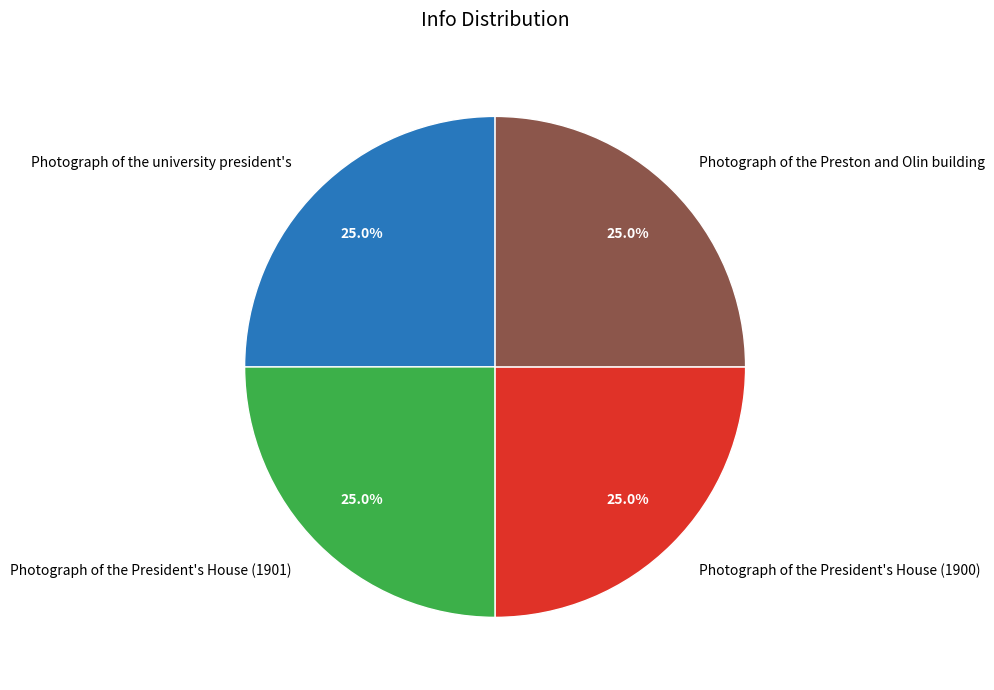

The Photograph of the Preston and Olin building slice represents 16% of the pie. True or false?

False